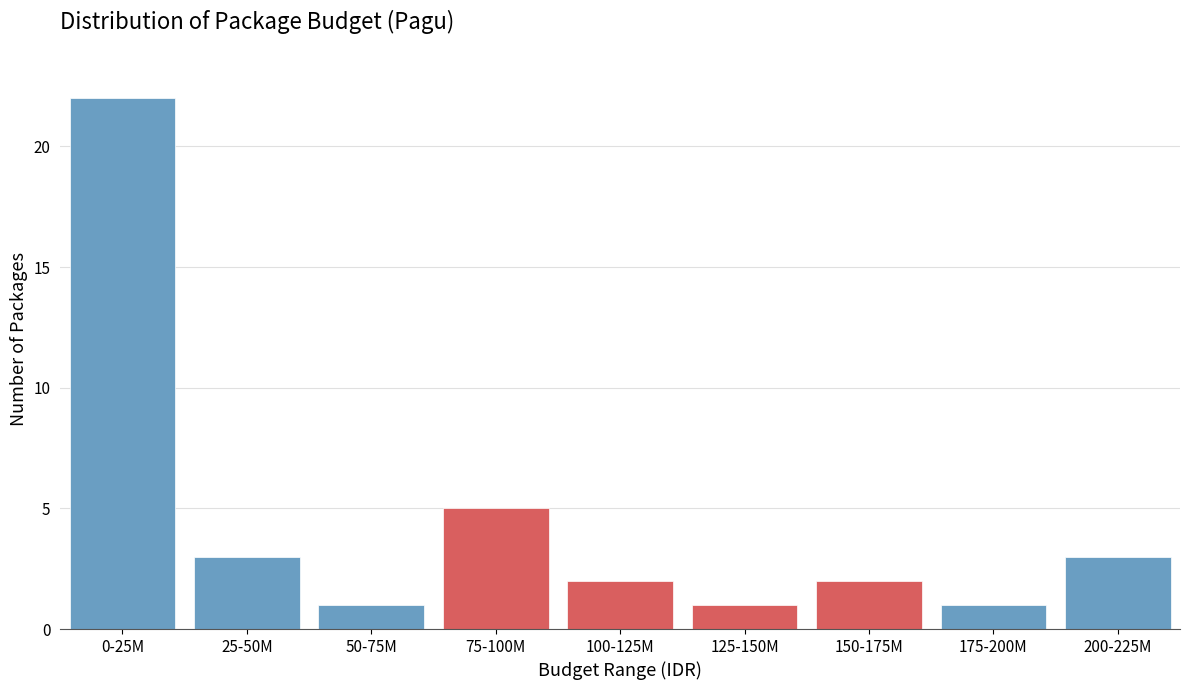

Reading left to right, transcribe all the data shown in this chart.

22	3	1	5	2	1	2	1	3